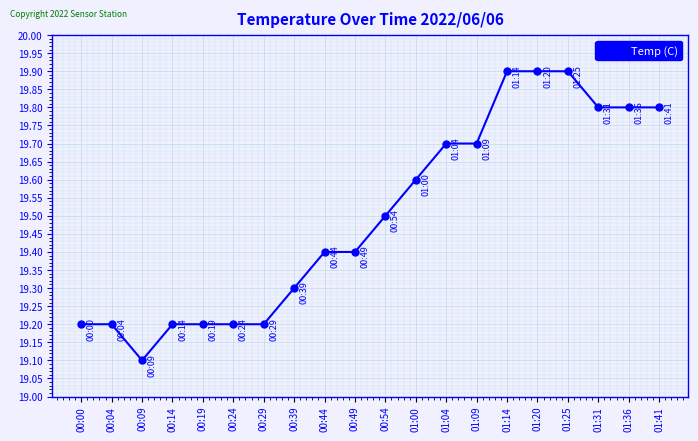

What is the approximate value at 00:39?

19.3